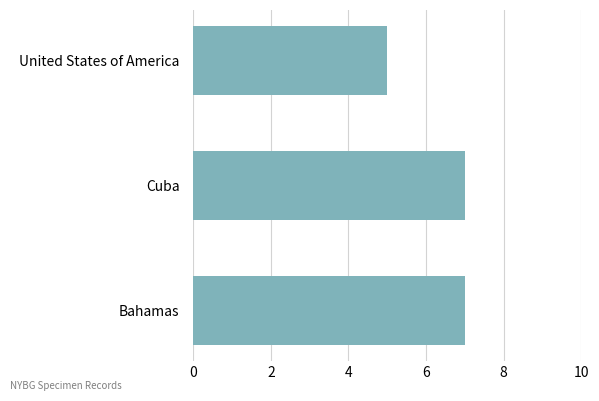

What is the approximate value at Bahamas?

7